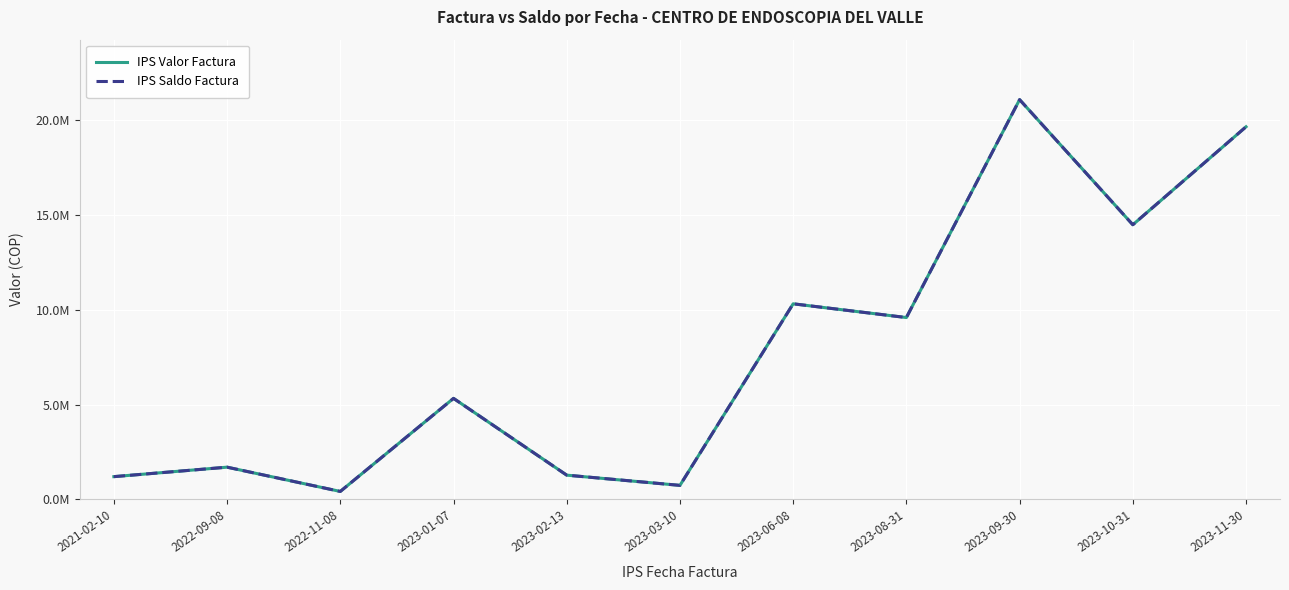

Is the value of IPS Valor Factura at 2023-08-31 greater than the value of IPS Saldo Factura at 2022-09-08?

Yes